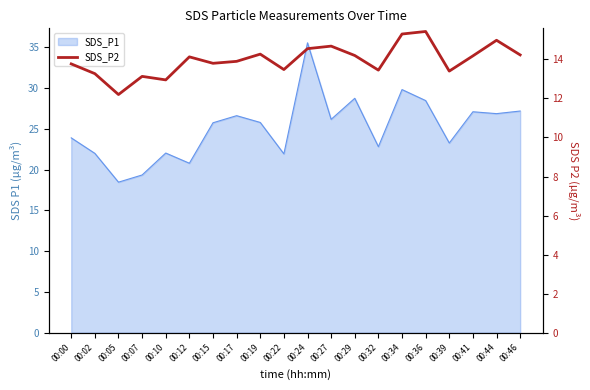

Where is the first local maximum?

00:07